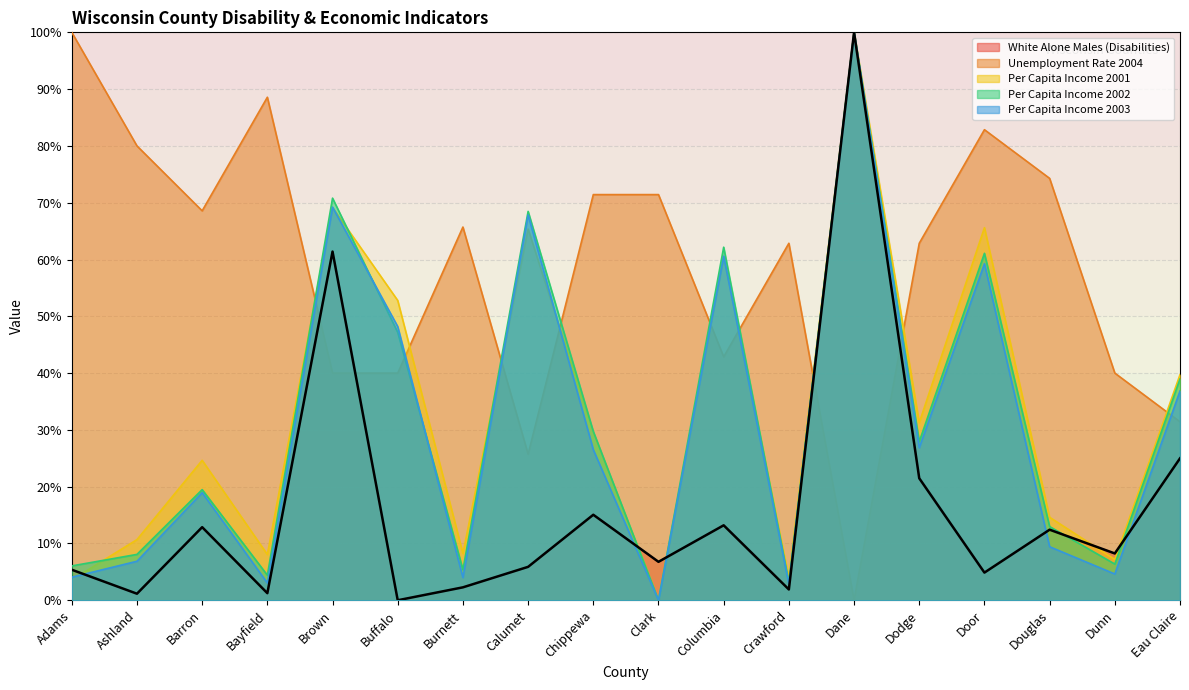

Which series has the widest spread of values?

White Alone Males (Disabilities)